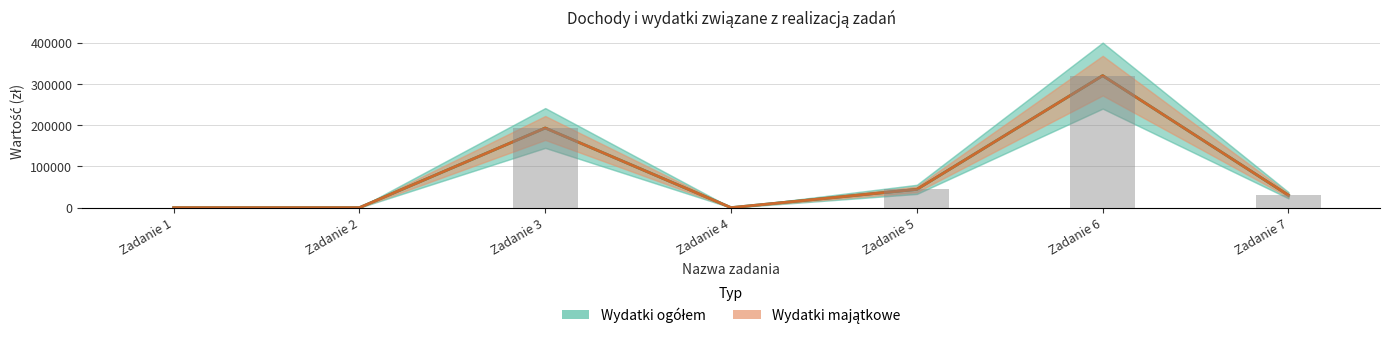

True or false: Wydatki ogółem has a value of 193097 at Zadanie 3.

True